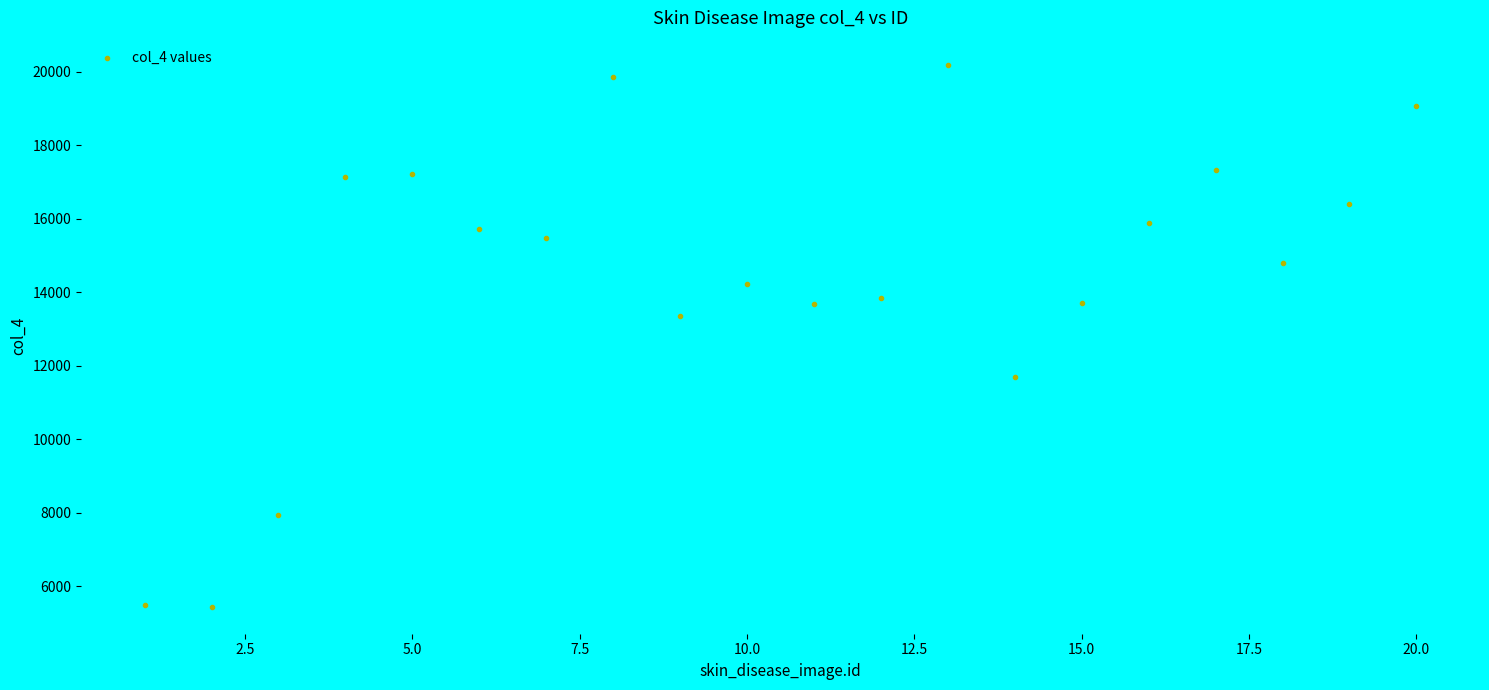

What is the range of X values (max minus min)?

19